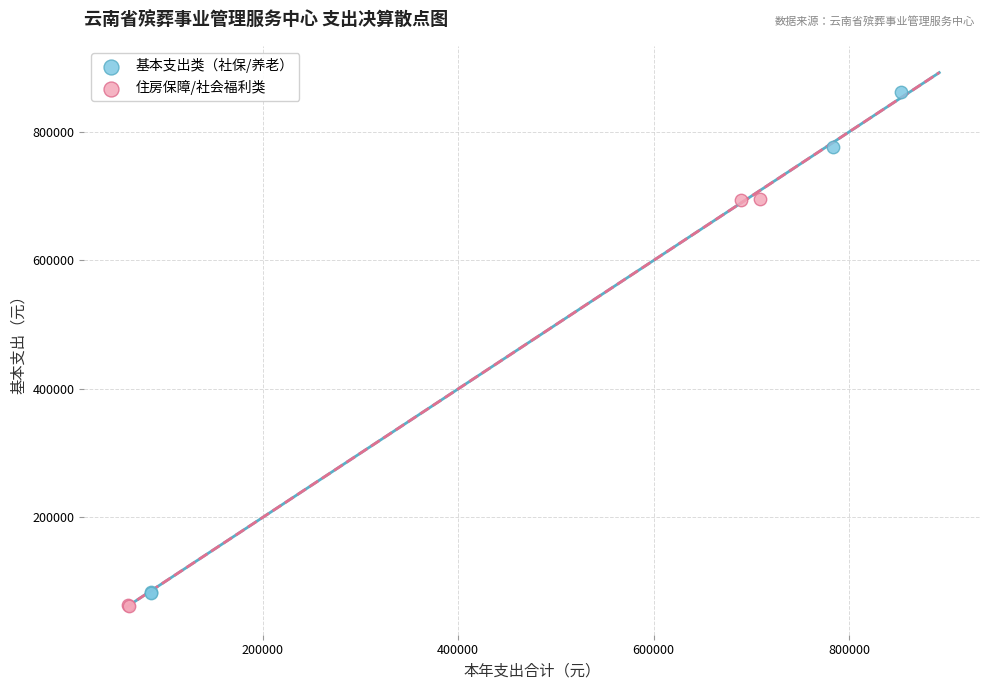

Which series has the widest spread of Y values?

基本支出类（社保/养老）